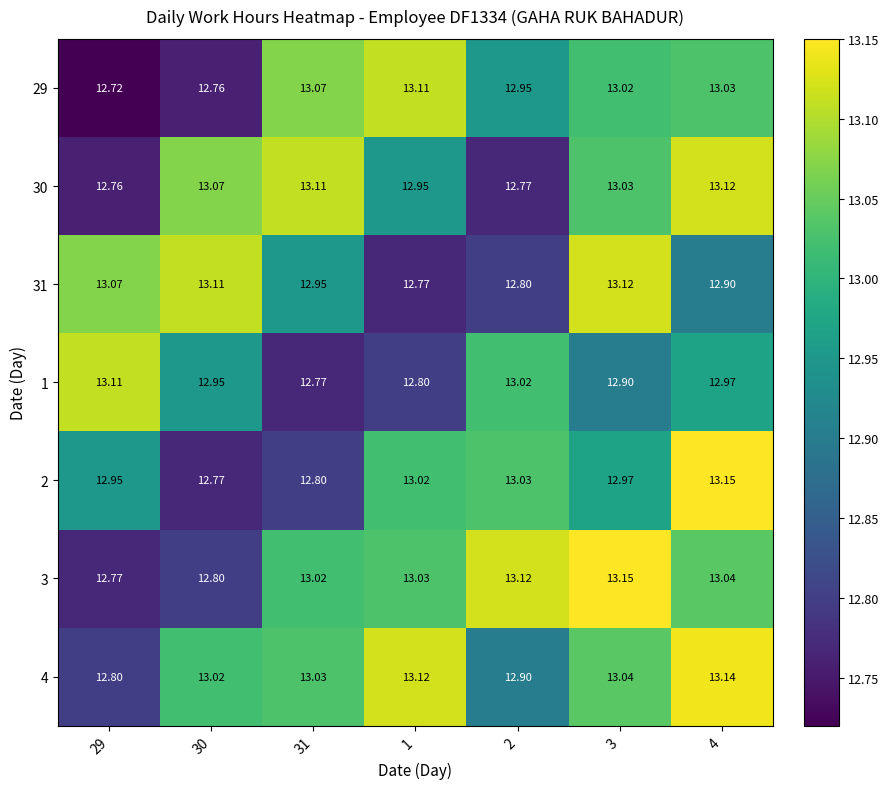

Is the value of 30 at 1 greater than the value of 31 at 4?

Yes